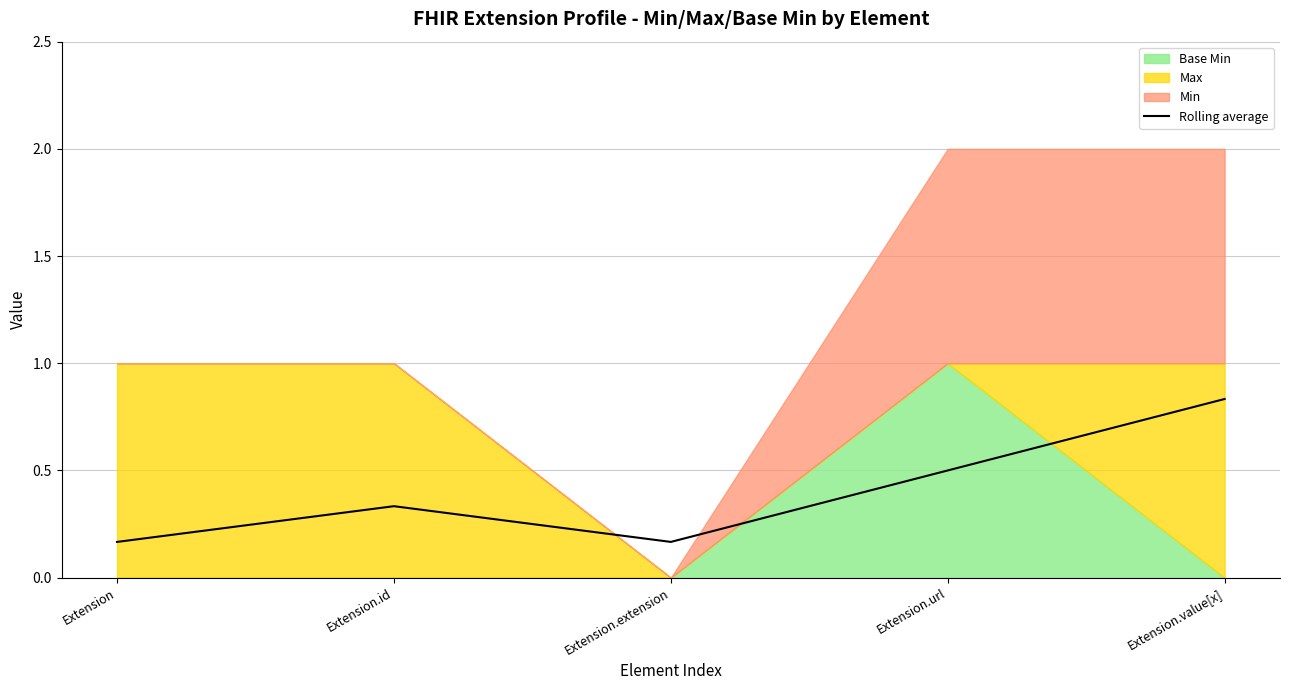

List the labels in order of value, smallest first.

Extension, Extension.extension, Extension.id, Extension.url, Extension.value[x]